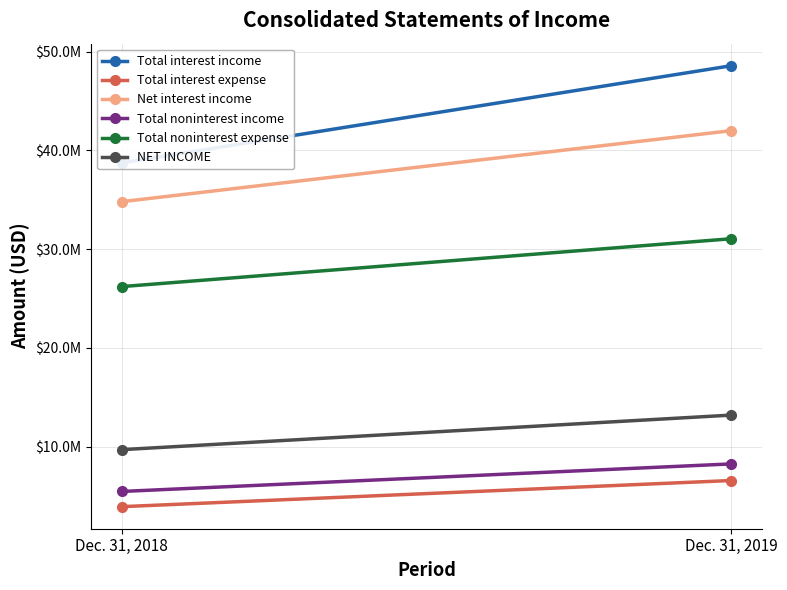

What is the difference between the maximum and minimum values in the Total interest income series?

9844000